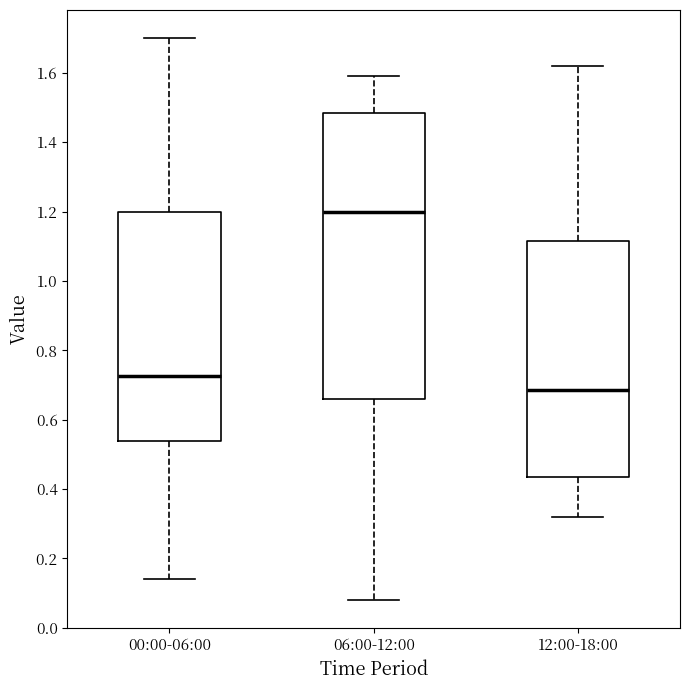

Reading left to right, transcribe this box plot: for each box, give where its median line is, the range the box spans, and where its two whiskers end, as read against the y-axis. The values are not printed on the chart, so give them approximately, as read against the axis.

00:00-06:00: median 0.72, box 0.54 to 1.20, whiskers 0.14 to 1.70
06:00-12:00: median 1.20, box 0.66 to 1.48, whiskers 0.08 to 1.60
12:00-18:00: median 0.68, box 0.44 to 1.12, whiskers 0.32 to 1.62